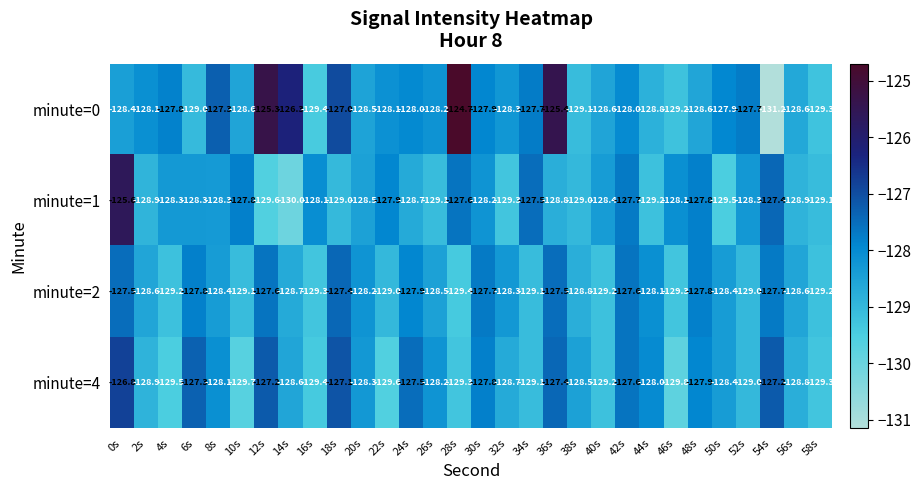

Which series has the largest total across all categories?

minute=0